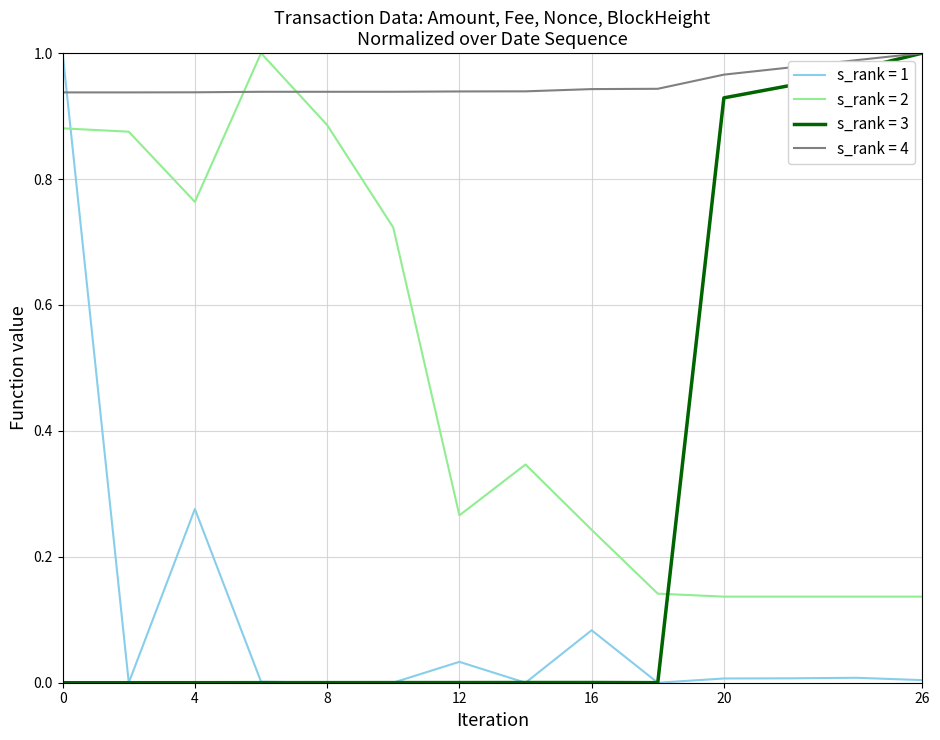

List the series in order of their overall mean, lowest first.

s_rank = 1, s_rank = 3, s_rank = 2, s_rank = 4